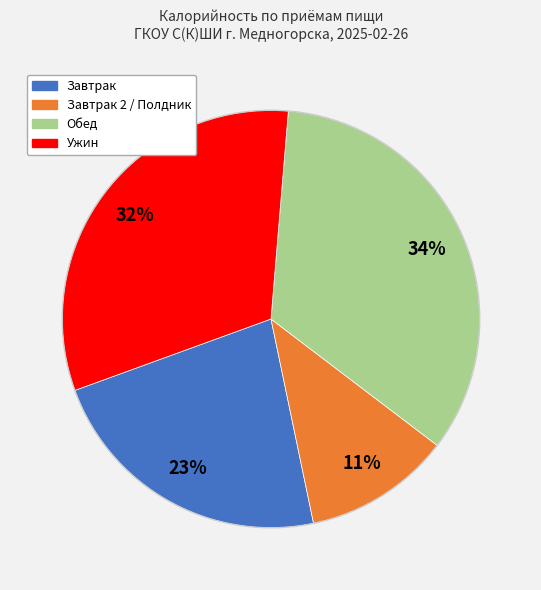

Is there a majority slice in this chart?

No